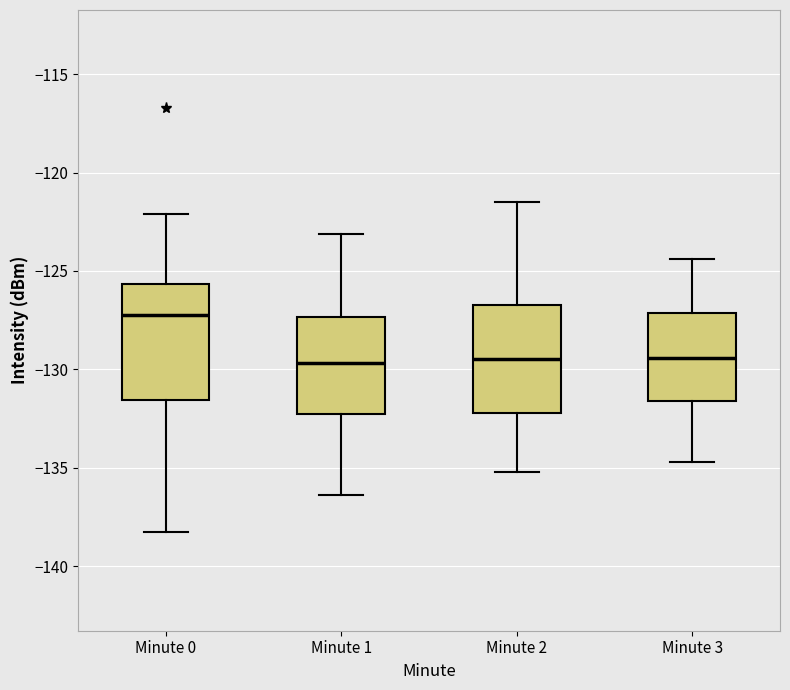

Reading left to right, transcribe this box plot: for each box, give where its median line is, the range the box spans, and where its two whiskers end, as read against the y-axis. The values are not printed on the chart, so give them approximately, as read against the axis.

Minute 0: median -127.5, box -131.5 to -125.5, whiskers -138.5 to -122.0
Minute 1: median -129.5, box -132.5 to -127.5, whiskers -136.5 to -123.0
Minute 2: median -129.5, box -132.0 to -126.5, whiskers -135.0 to -121.5
Minute 3: median -129.5, box -131.5 to -127.0, whiskers -134.5 to -124.5